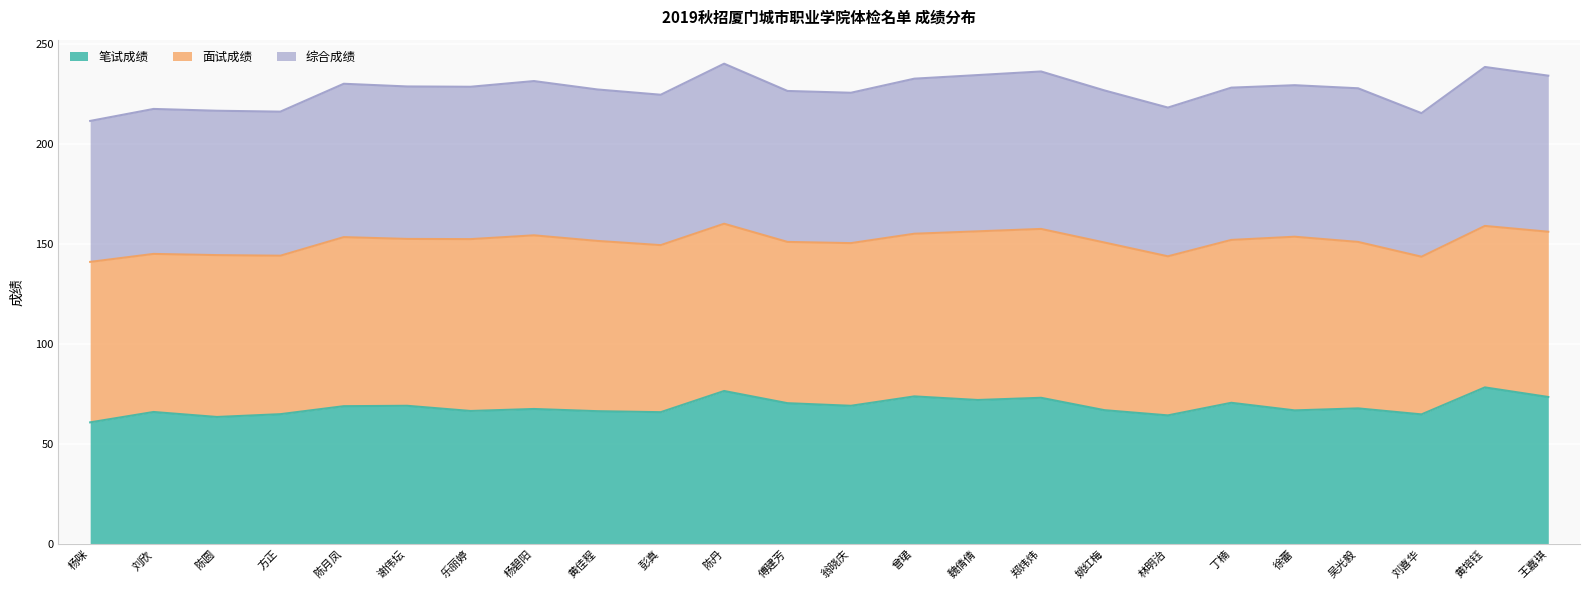

The 笔试成绩 series shows 82.5 at 杨咪. True or false?

False